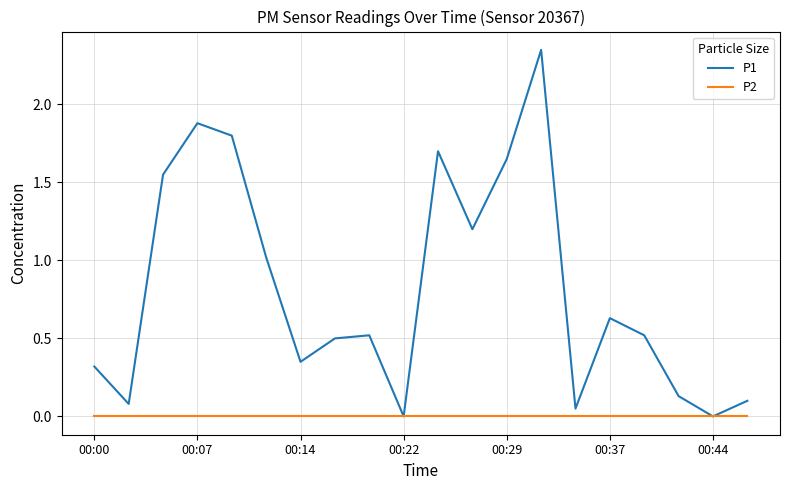

Which series has the widest spread of values?

P1